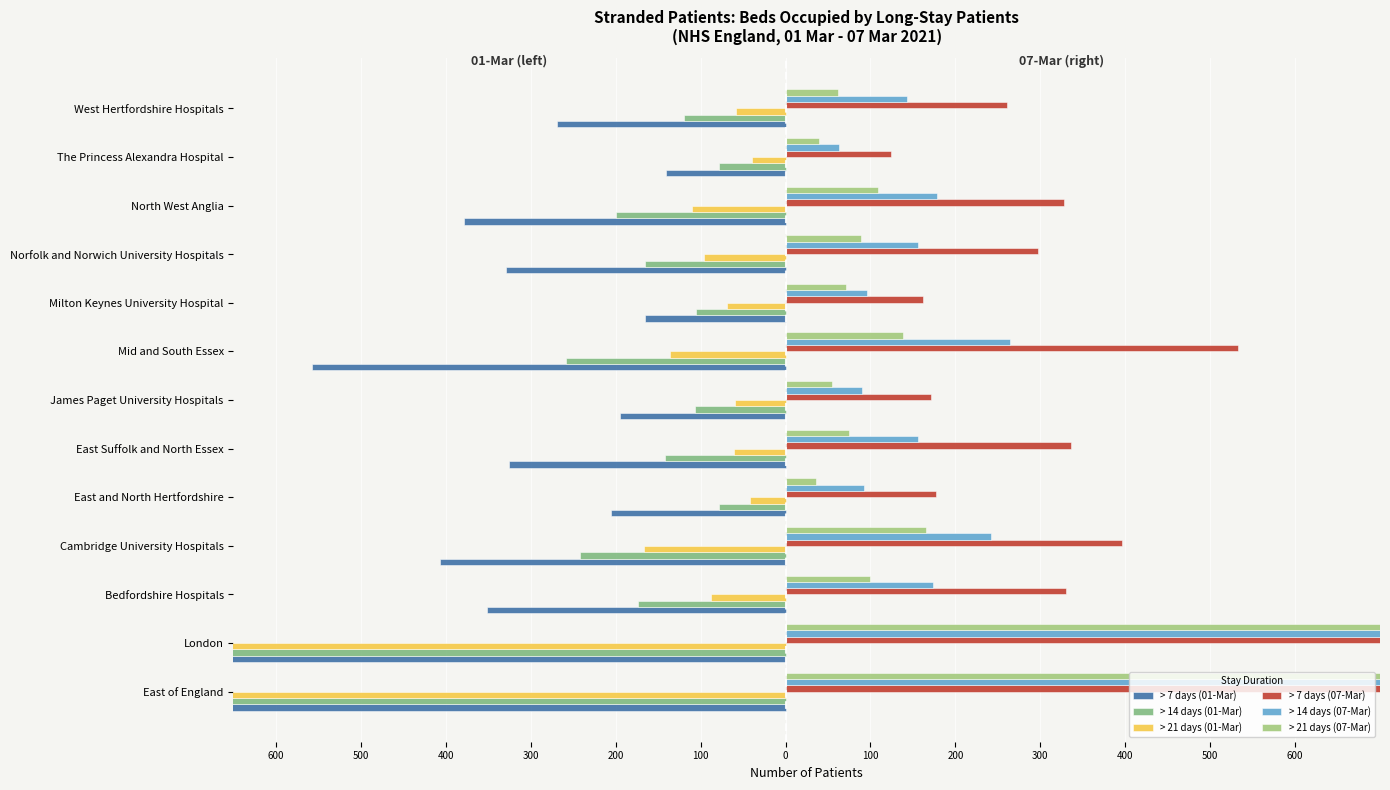

What is the value of the > 7 days (07-Mar) bar at the 2nd from the left?

2845